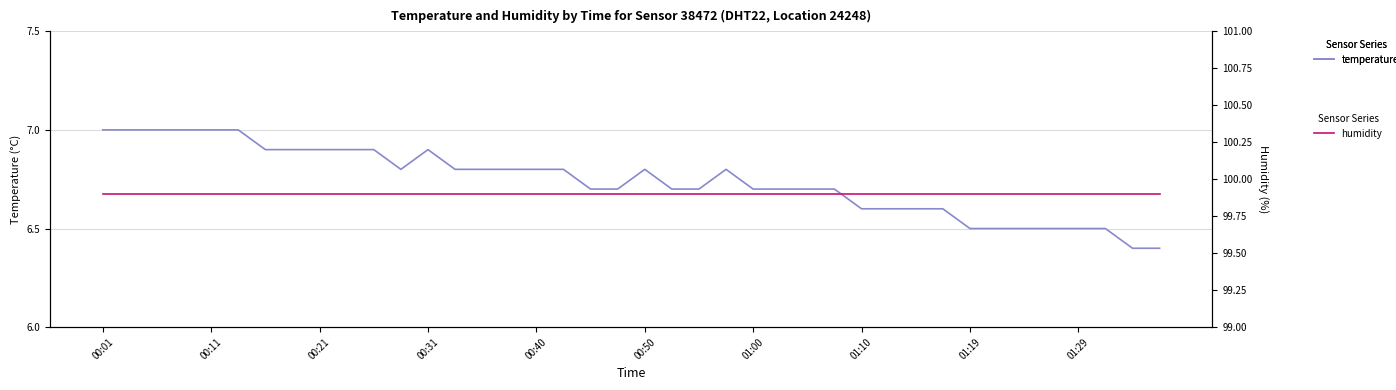

How many distinct data groups are displayed?

2